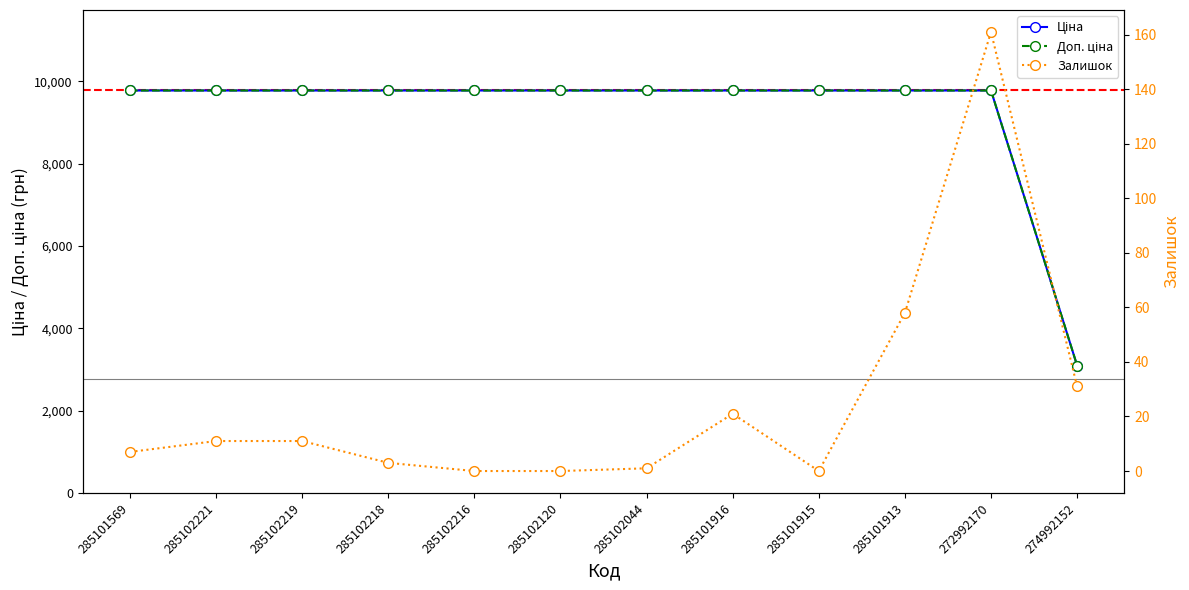

Where is Доп. ціна nearest to the value 6435?

274992152